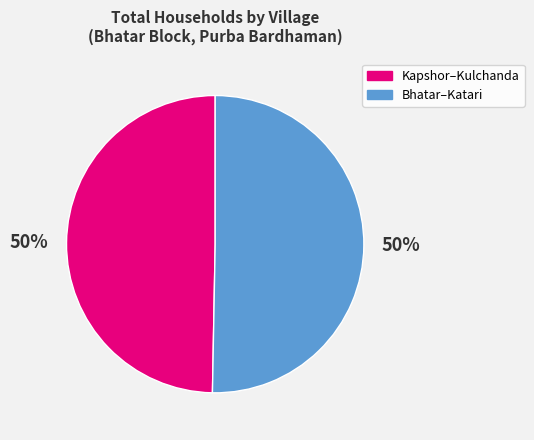

What percentage is the Bhatar–Katari slice, to the nearest percent?

50%